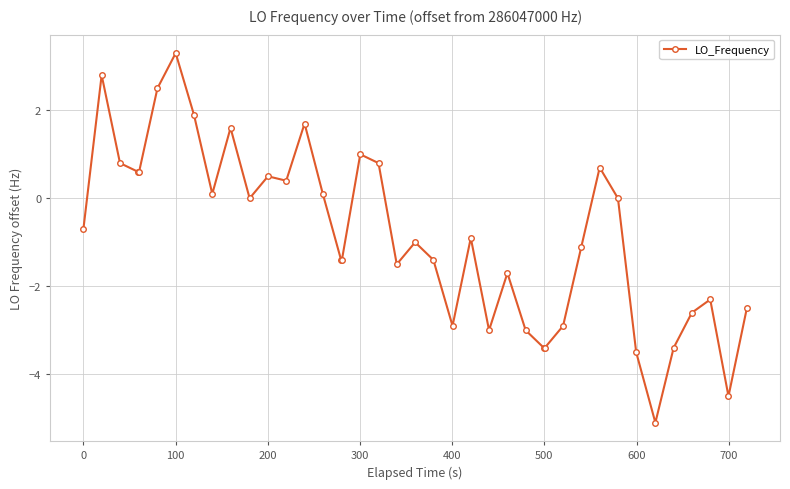

What is the average value?

-0.9